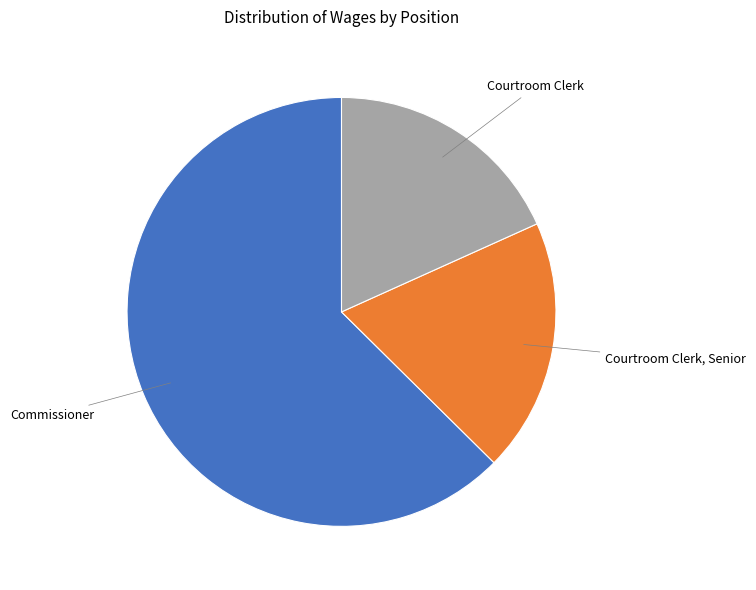

Which category has the biggest portion of the pie?

Commissioner